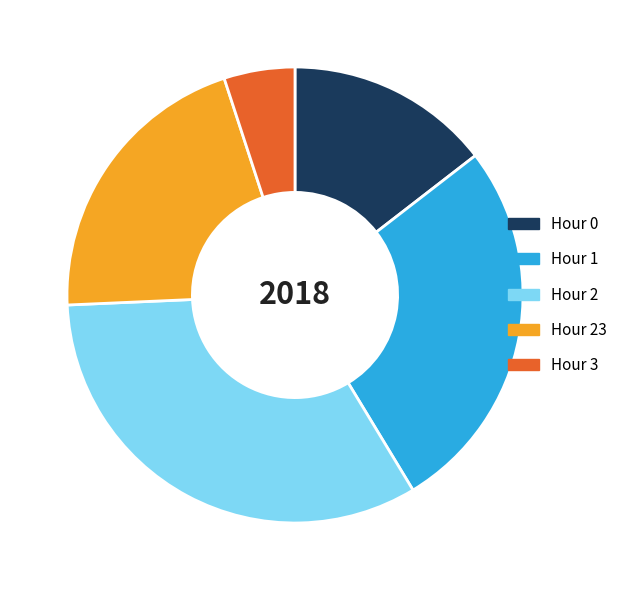

The Hour 0 slice represents 1% of the pie. True or false?

False